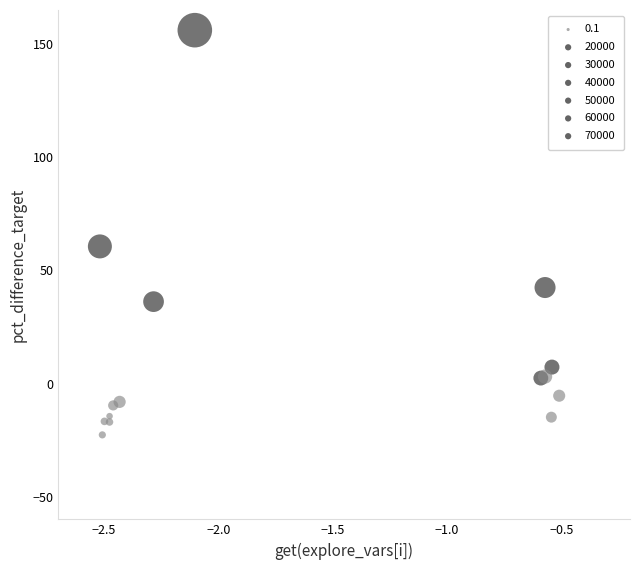

What Y value in the scatter plot is closest to 66?

60.6